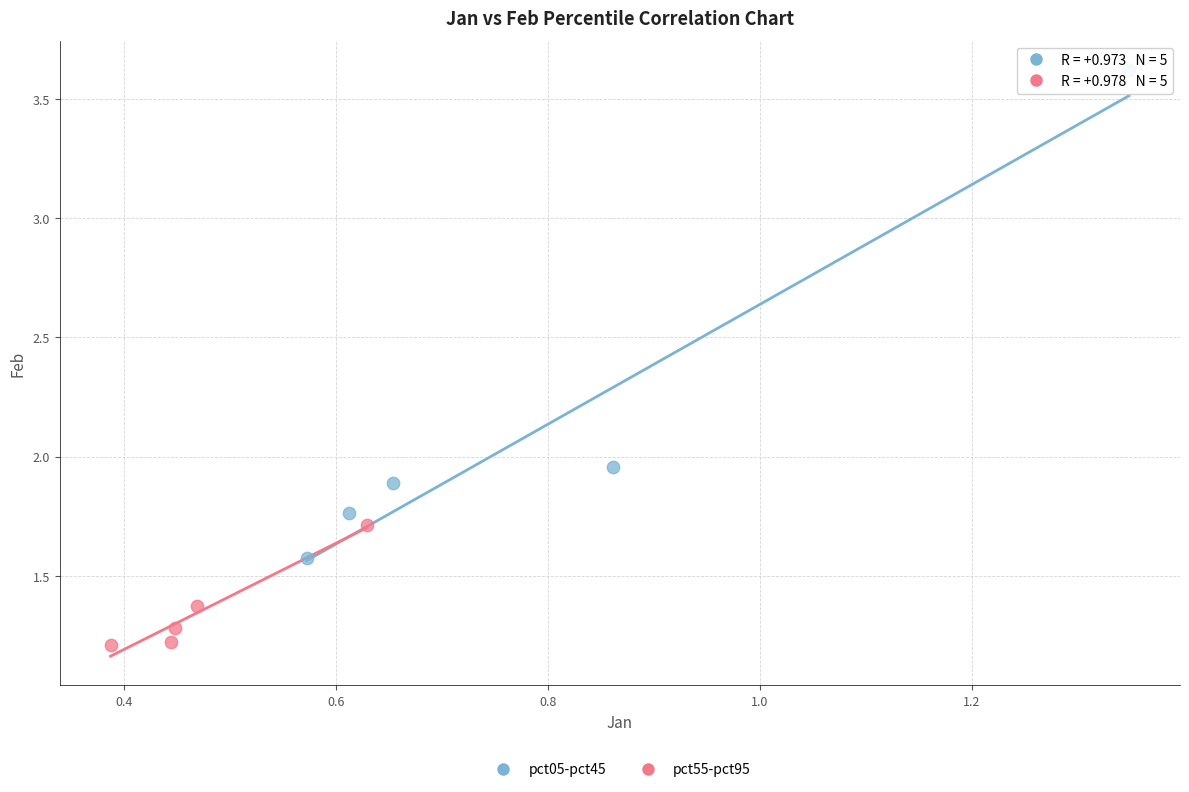

Which series contains the highest Y value?

pct05-pct45